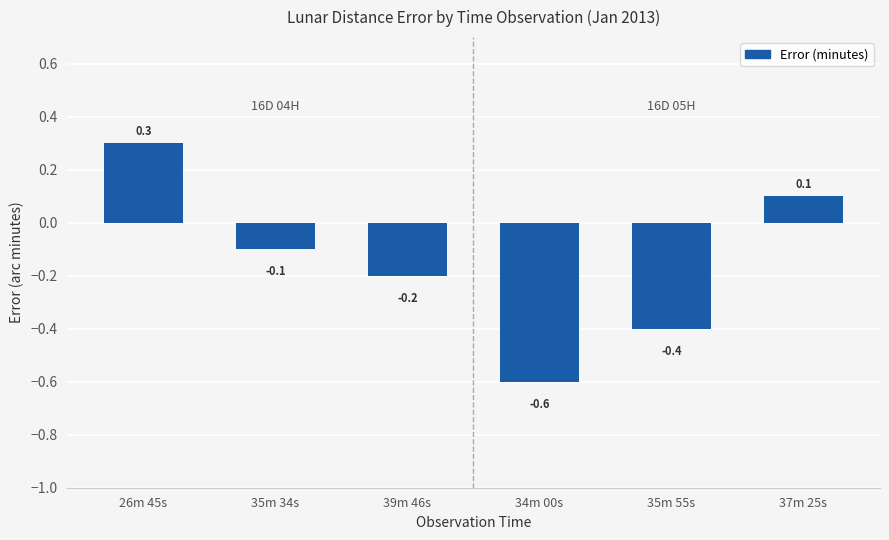

How many series are shown in this chart?

1